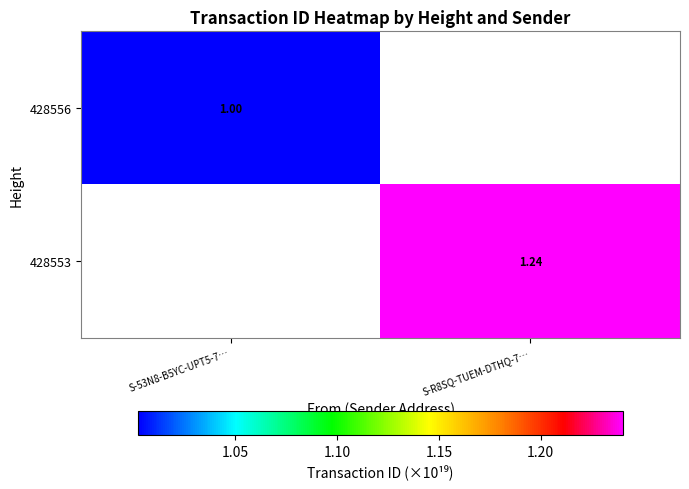

How many values in 428556 are above zero?

1